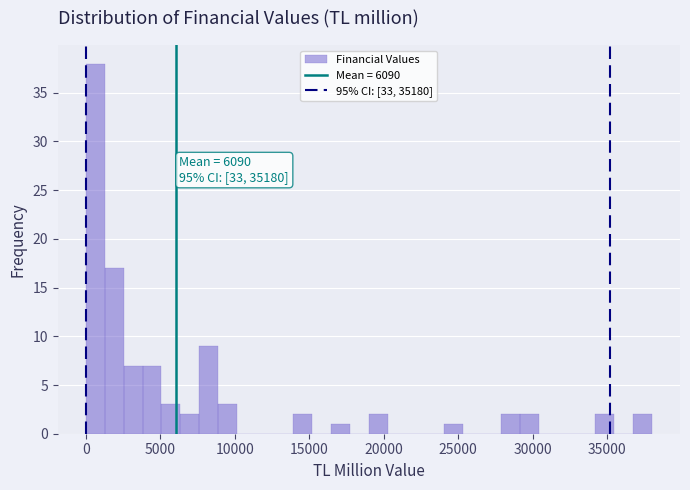

Read against the x-axis, roughly where is the centre of the tallest bar?

500